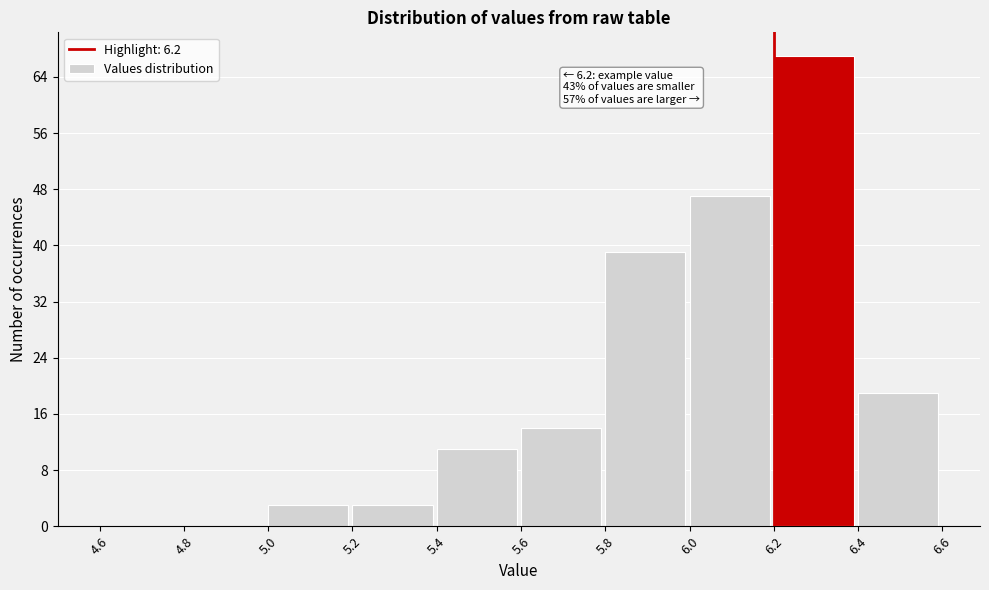

Which range on the x-axis has the tallest bar?

6.2 to 6.4